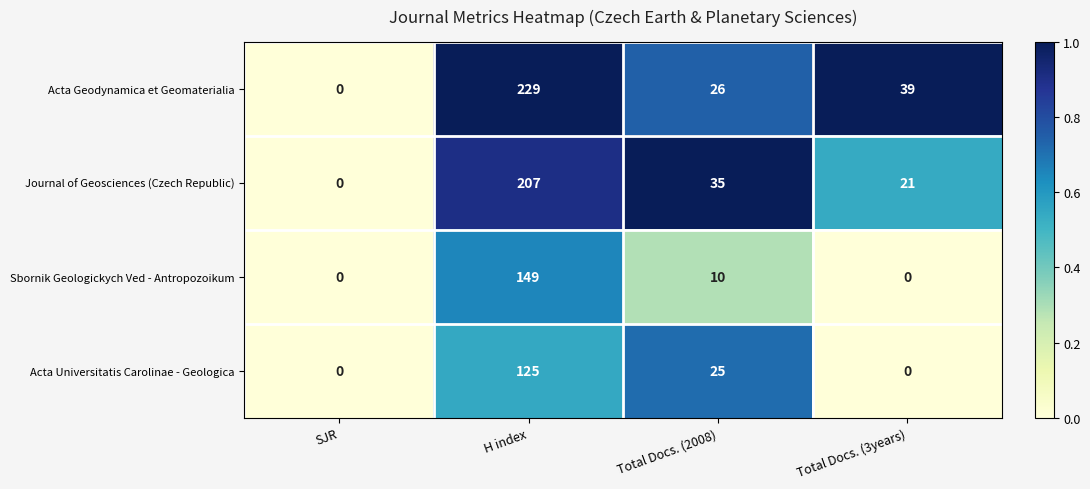

Reading left to right, list all the values displayed in this chart.

Acta Geodynamica et Geomaterialia: SJR=0	H index=229	Total Docs. (2008)=26	Total Docs. (3years)=39
Journal of Geosciences (Czech Republic): SJR=0	H index=207	Total Docs. (2008)=35	Total Docs. (3years)=21
Sbornik Geologickych Ved - Antropozoikum: SJR=0	H index=149	Total Docs. (2008)=10	Total Docs. (3years)=0
Acta Universitatis Carolinae - Geologica: SJR=0	H index=125	Total Docs. (2008)=25	Total Docs. (3years)=0